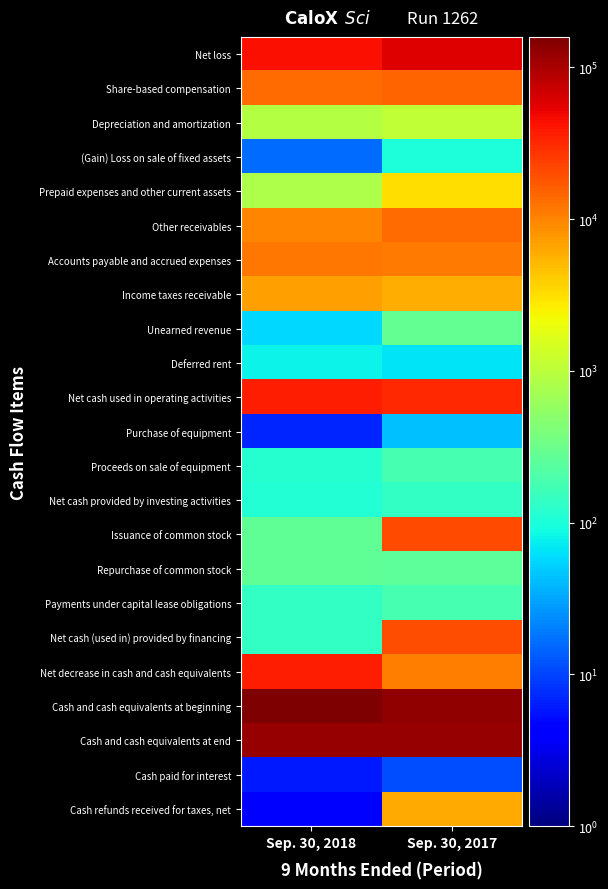

What is the maximum value shown in the chart?

158708